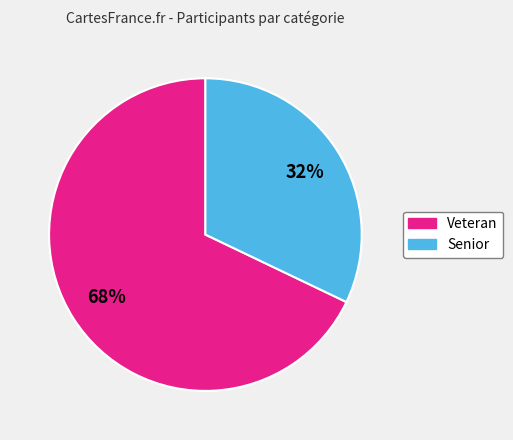

To the nearest percent, what is the difference between the largest and smallest slice percentages?

36%